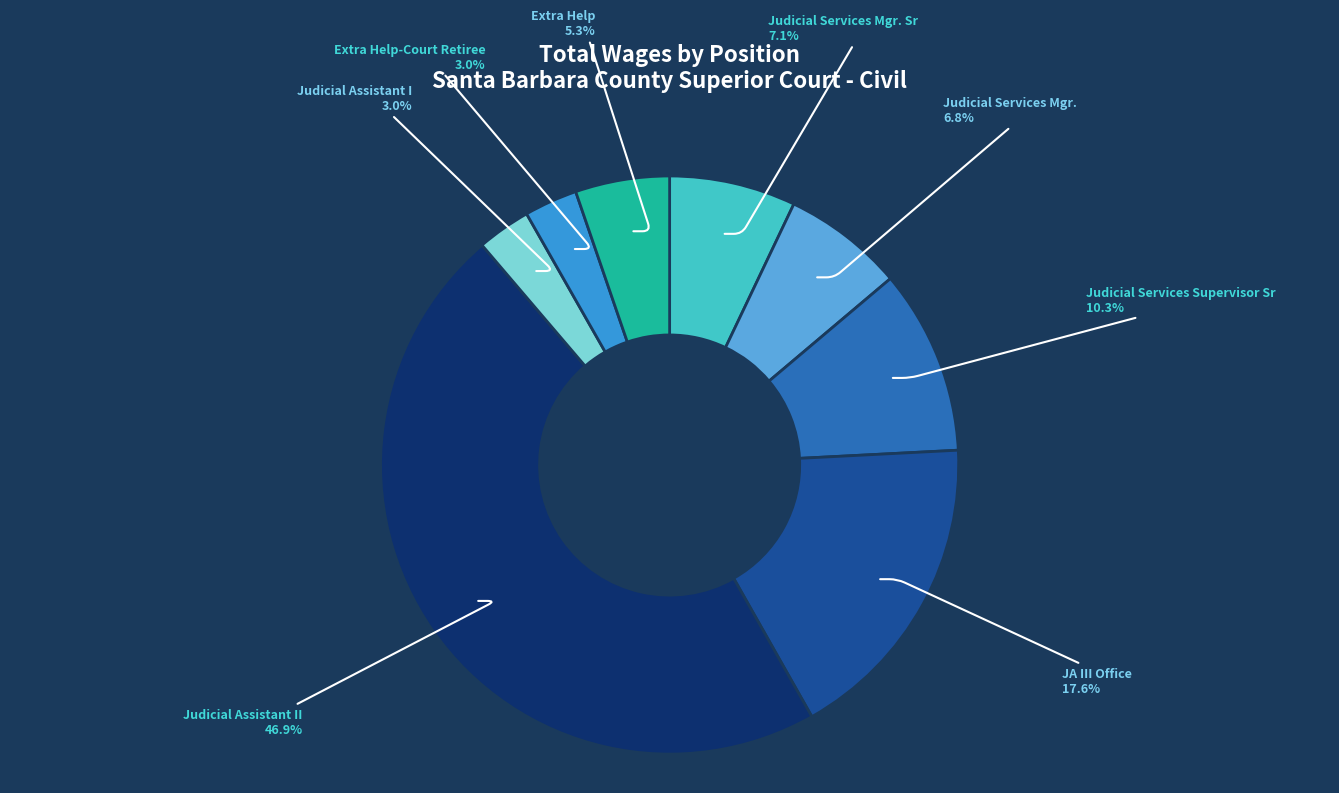

Is there a majority slice in this chart?

No